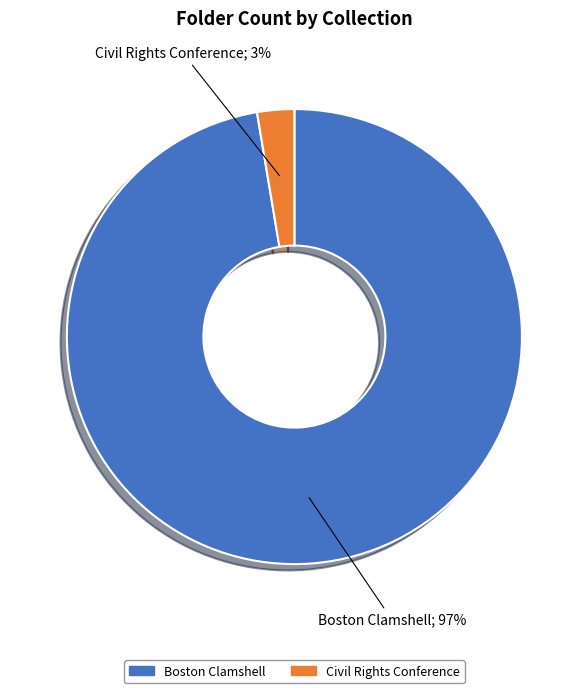

Does any single category account for the majority?

Yes